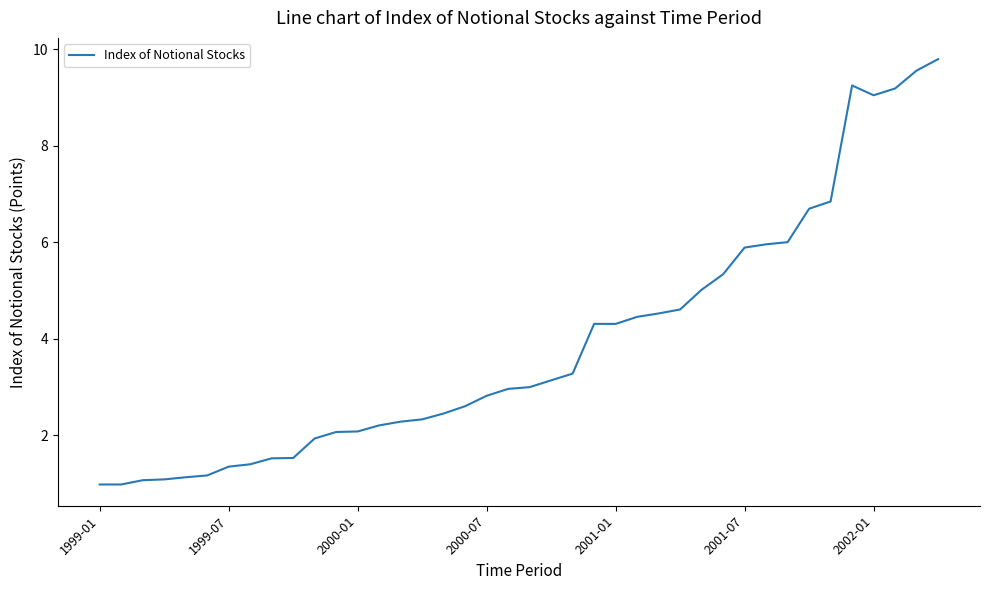

What is the maximum value shown in the chart?

9.8